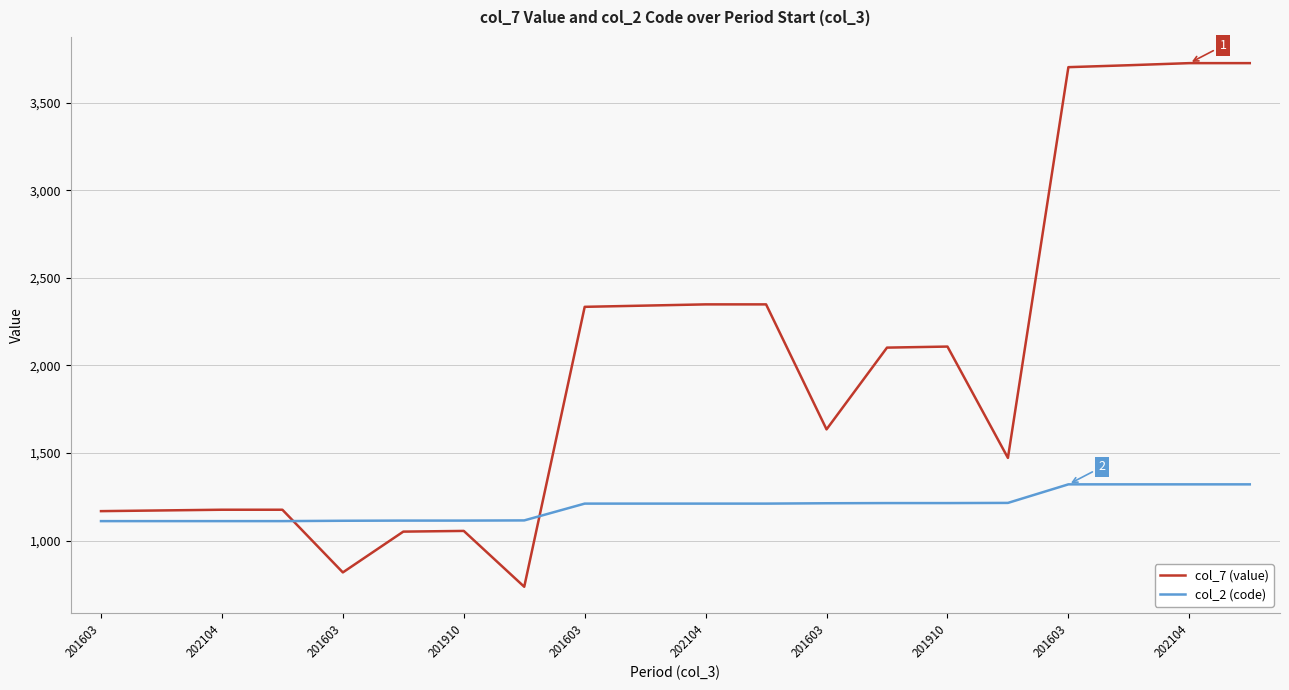

Is this an area chart (filled region under the line)?

No